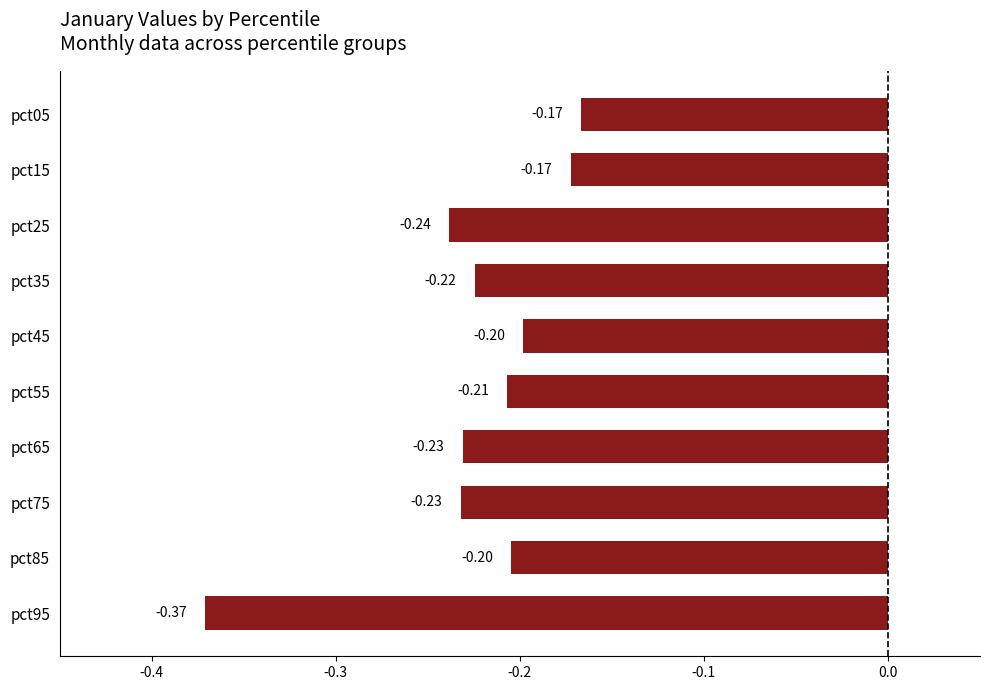

How many categories are shown in the chart?

10